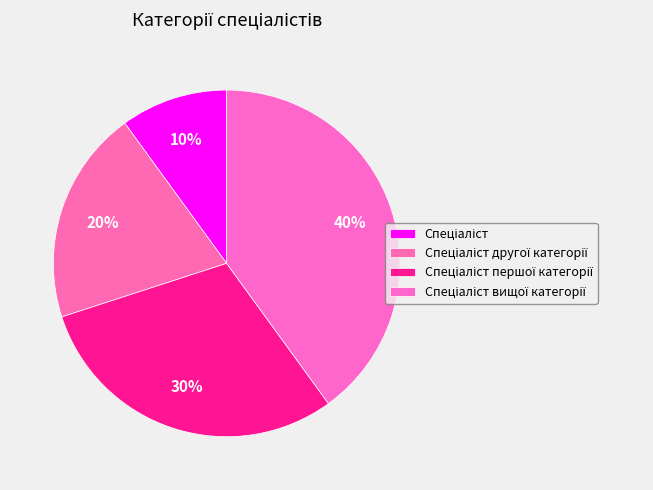

Count the number of slices in the pie.

4